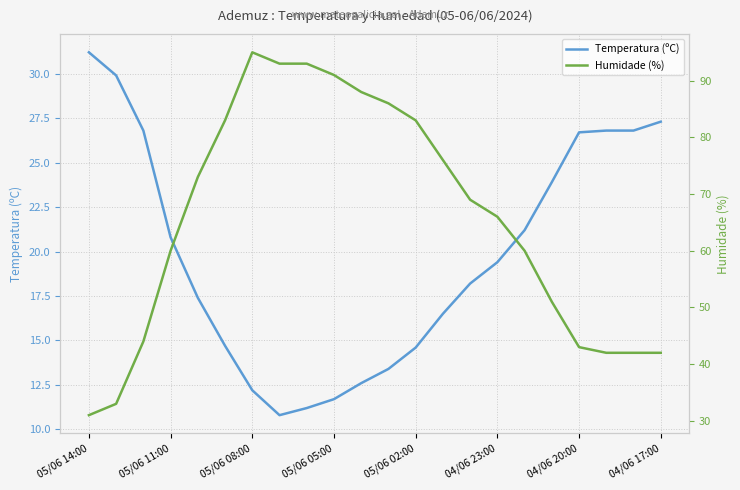

At how many categories does at least one series exceed 46?

15